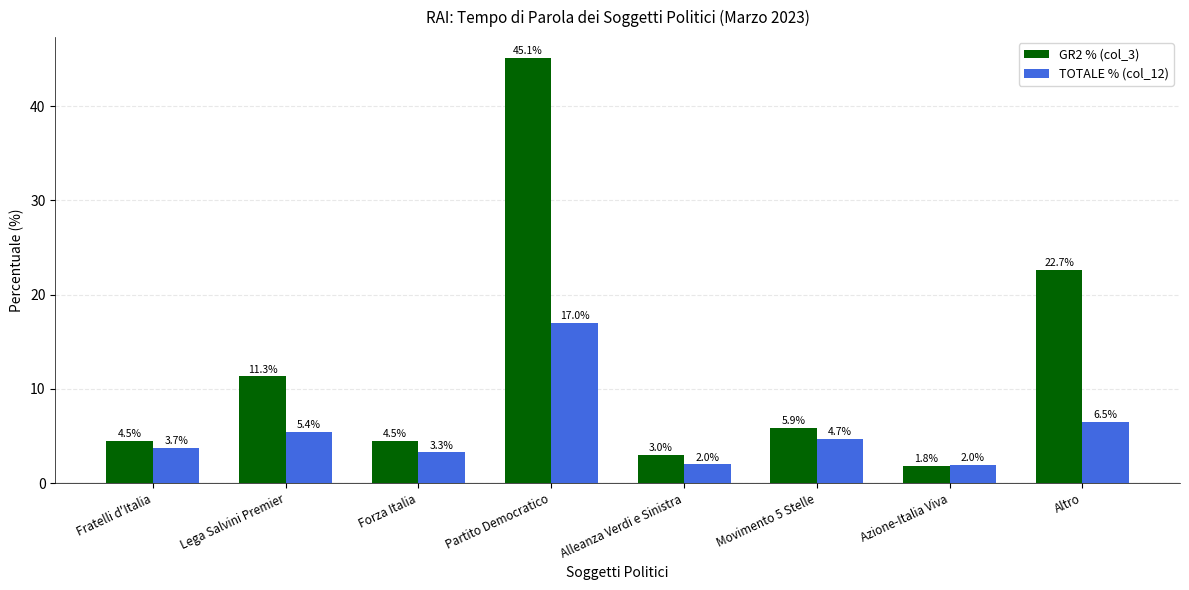

What is the spread (max minus min) of values at Forza Italia?

1.2